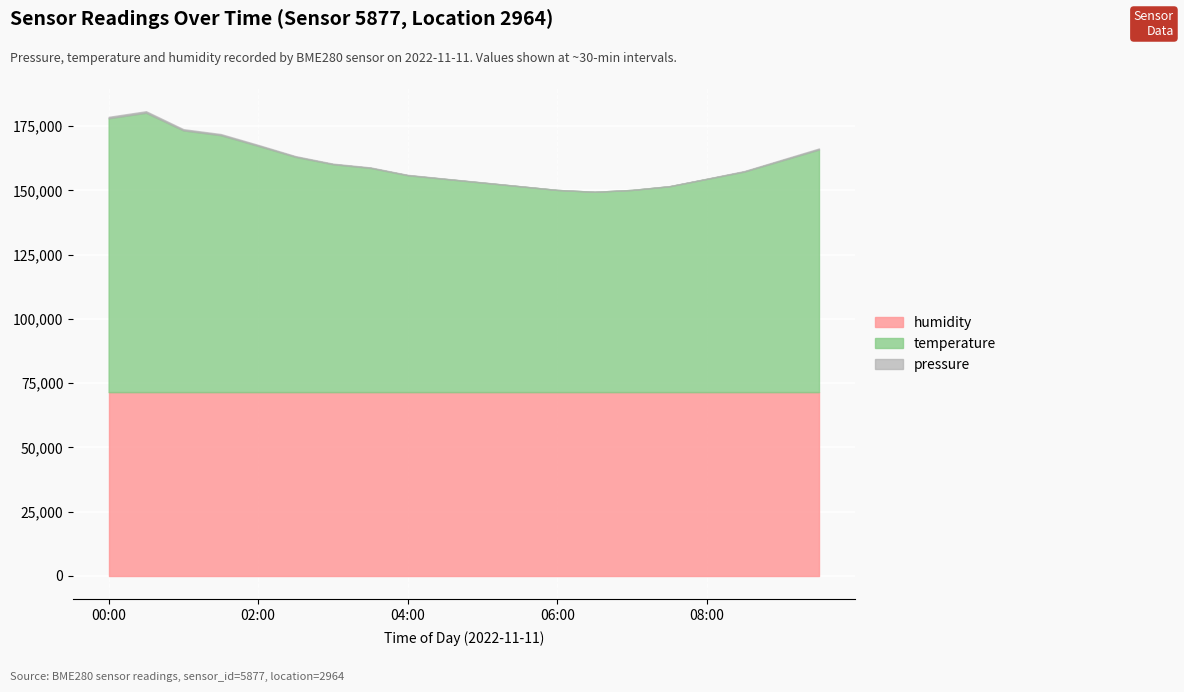

What is the maximum value for humidity?

71500.0